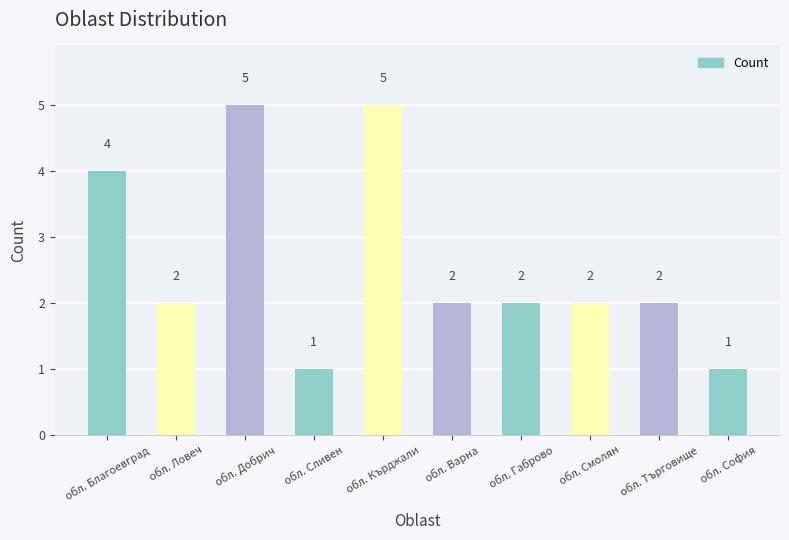

What is the smallest value displayed?

1